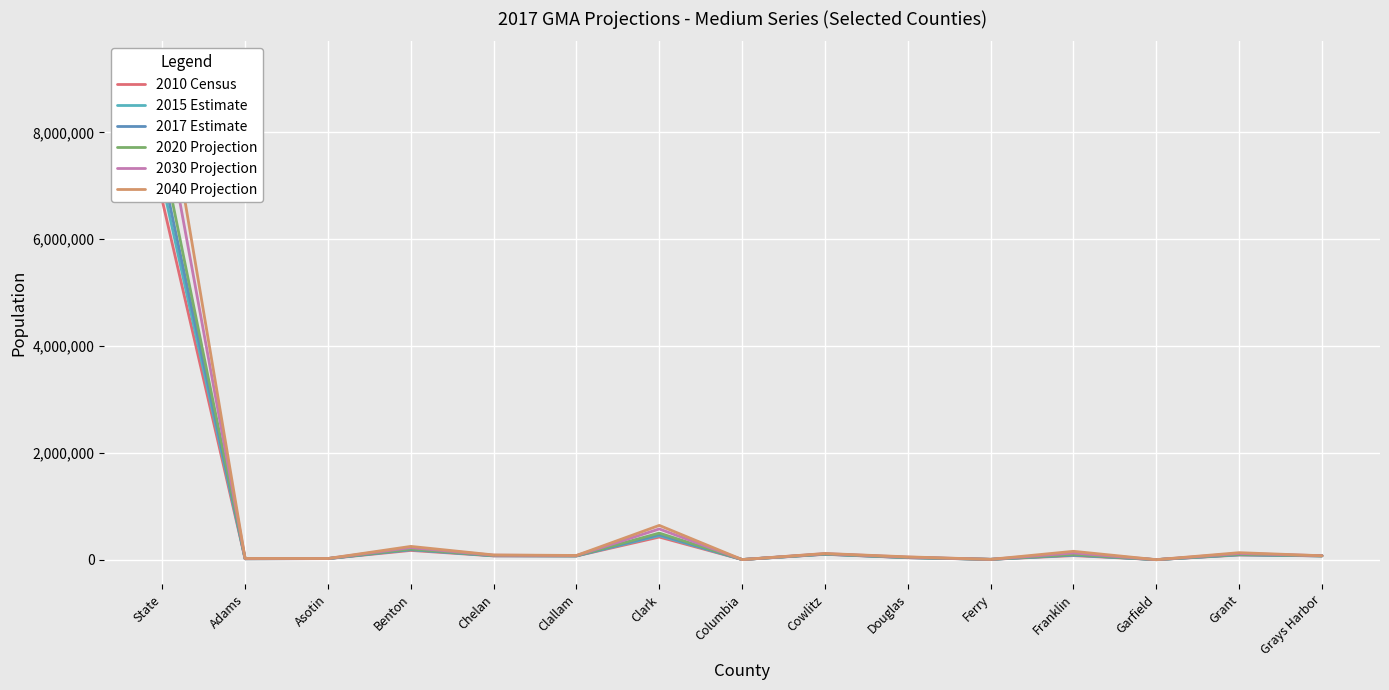

What are all the series names shown in the legend?

2010 Census, 2015 Estimate, 2017 Estimate, 2020 Projection, 2030 Projection, 2040 Projection